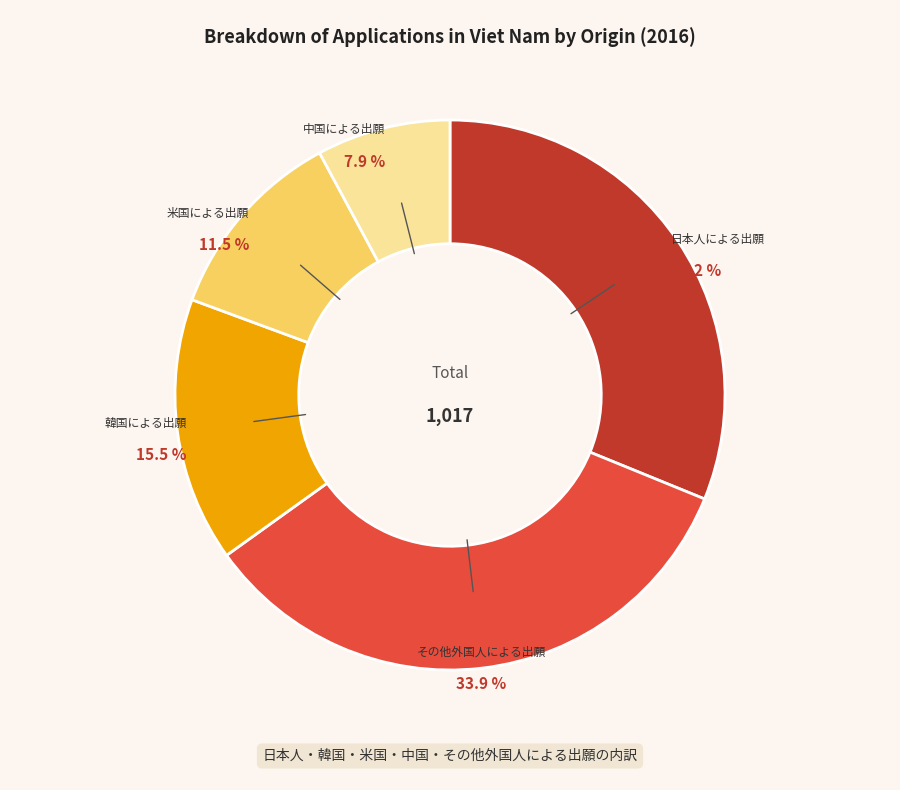

Rank the categories by value from highest to lowest.

その他外国人による出願, 日本人による出願, 韓国による出願, 米国による出願, 中国による出願